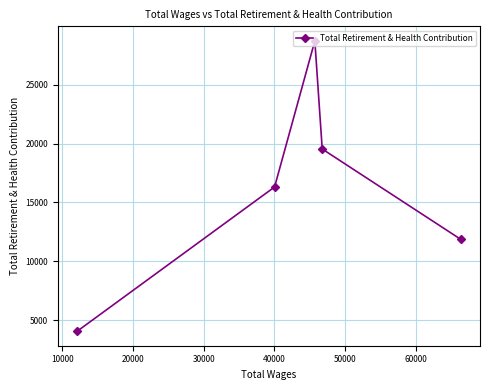

What is the value of the 4th point from the left?

19537